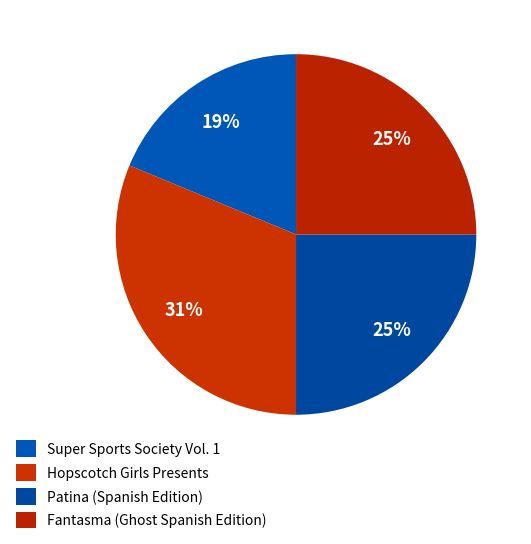

Do Patina (Spanish Edition) and Fantasma (Ghost Spanish Edition) together represent more than half of the pie?

No